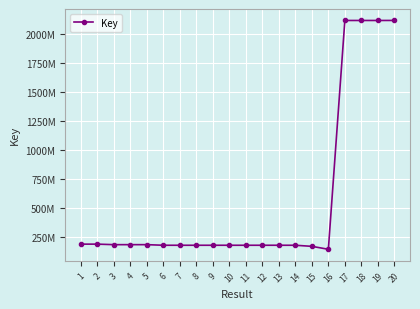

Where does the data first go above 175359160?

1